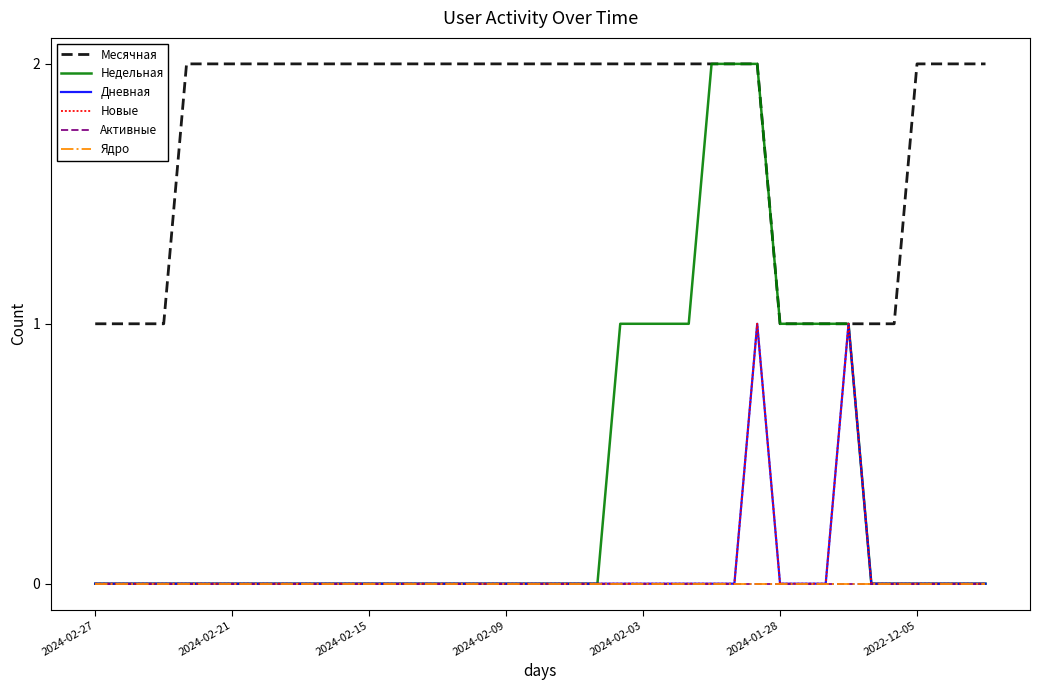

Which series has the largest range (max minus min)?

Недельная